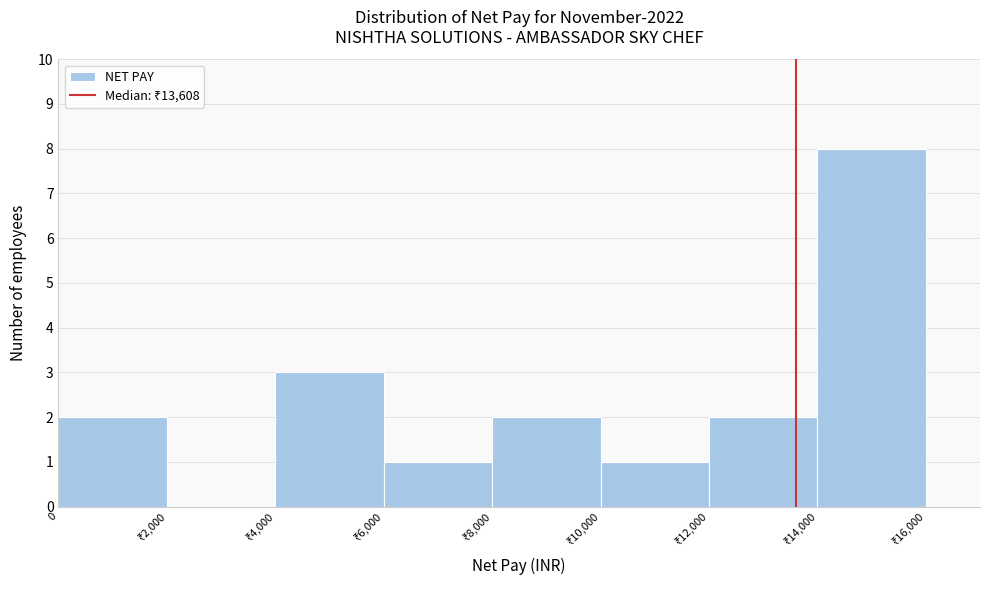

What is the greatest value displayed?

8